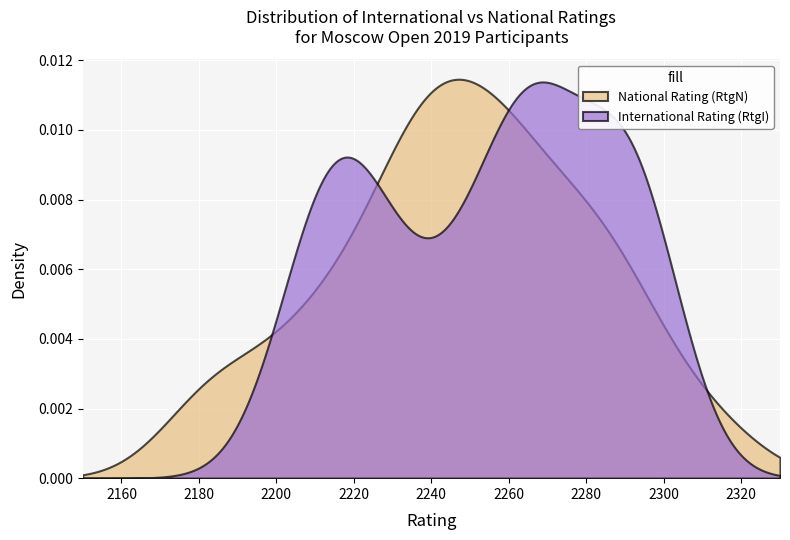

What are all the series names shown in the legend?

National Rating (RtgN), International Rating (RtgI)